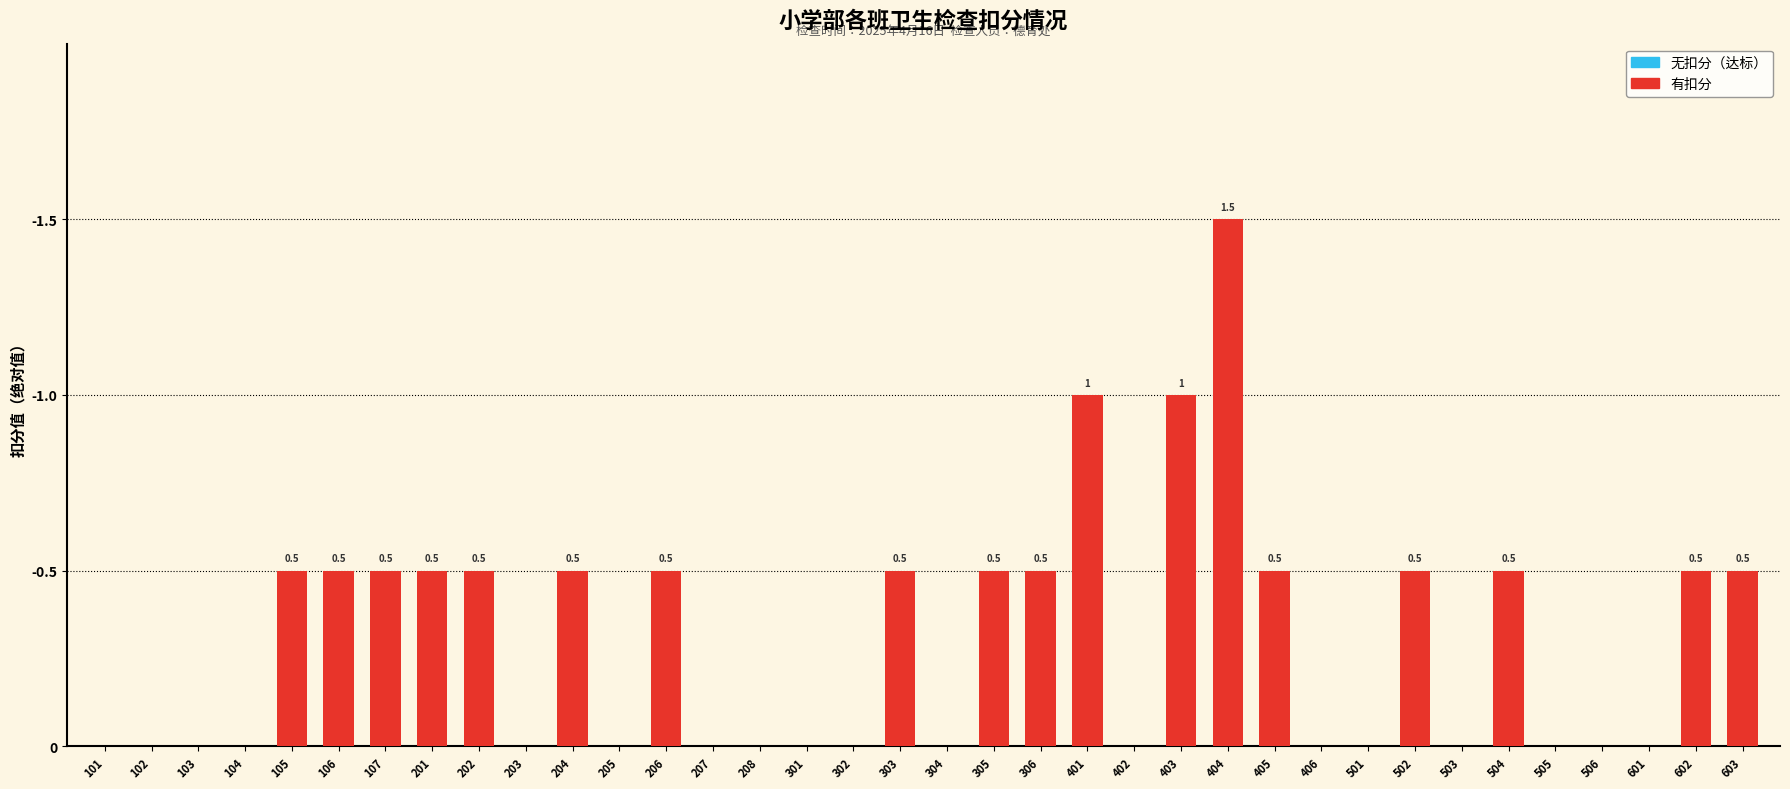

Are the bars horizontal?

No